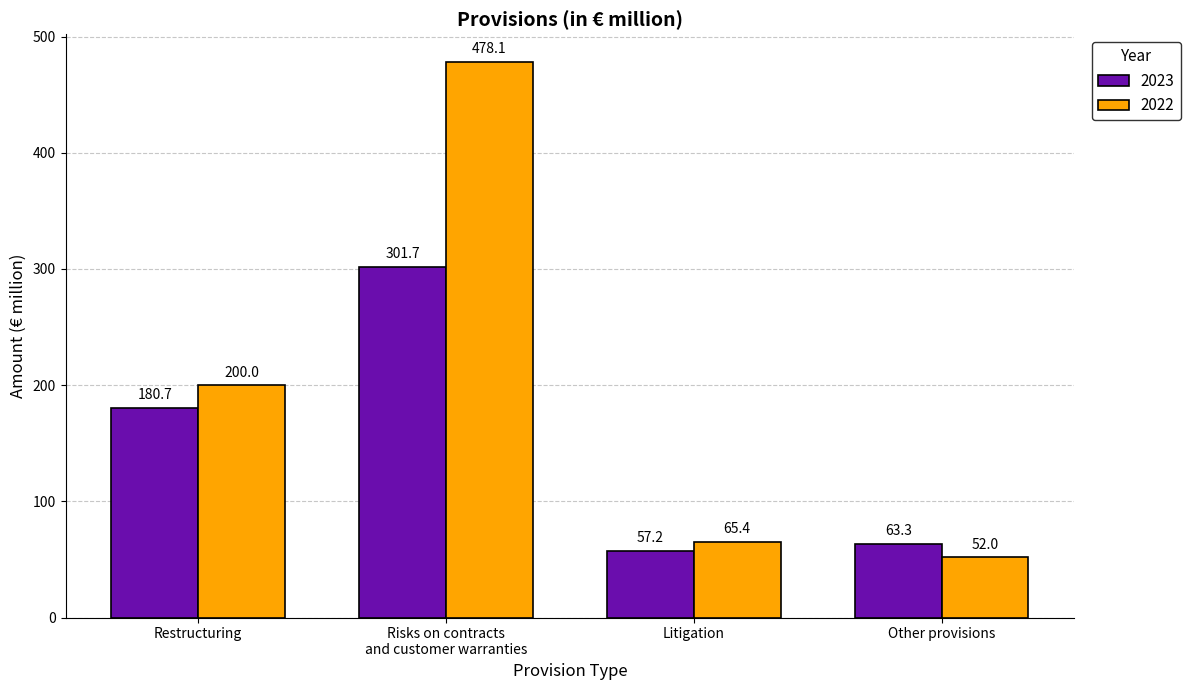

What is the total value across all series at Restructuring?

380.7